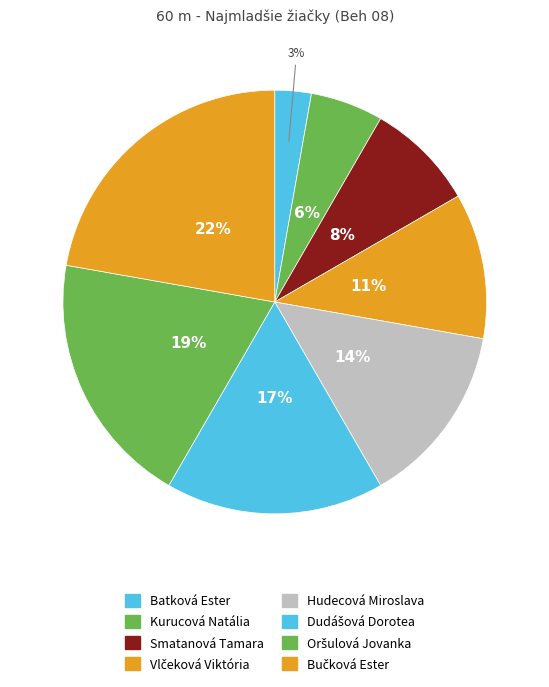

True or false: Smatanová Tamara accounts for 1% of the total.

False